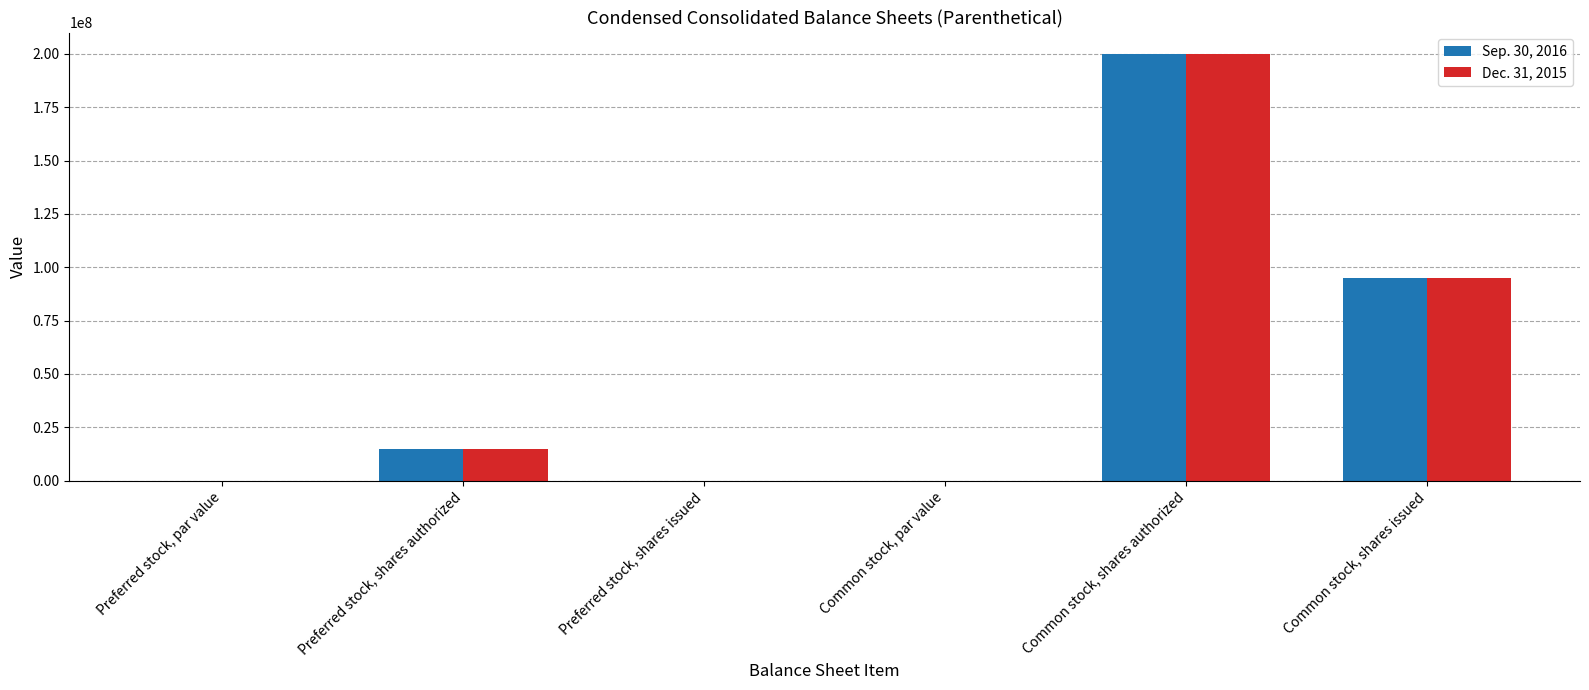

What is the sum of all Sep. 30, 2016 values?

309964174.0